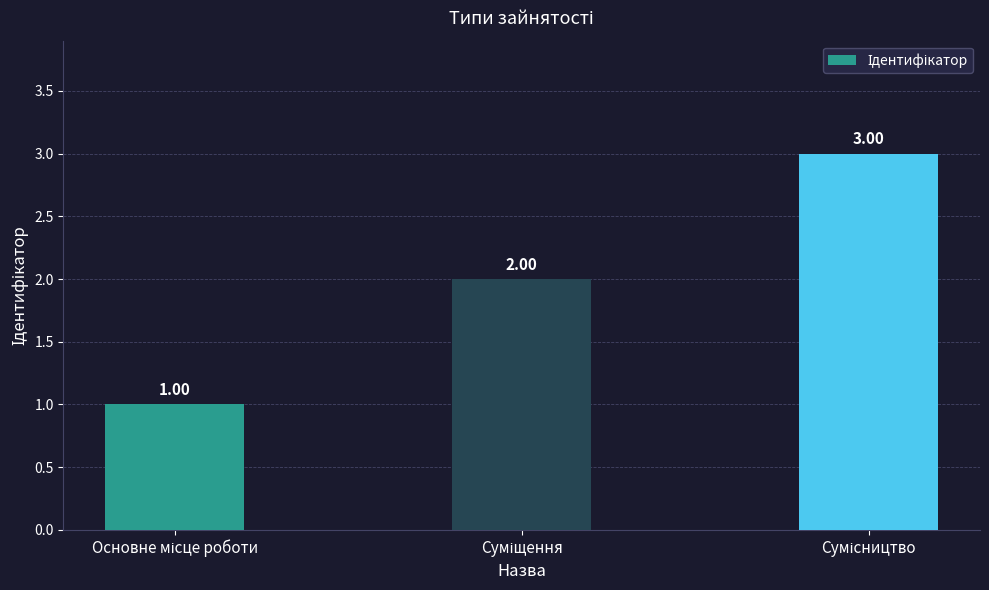

What is the sum of all values?

6